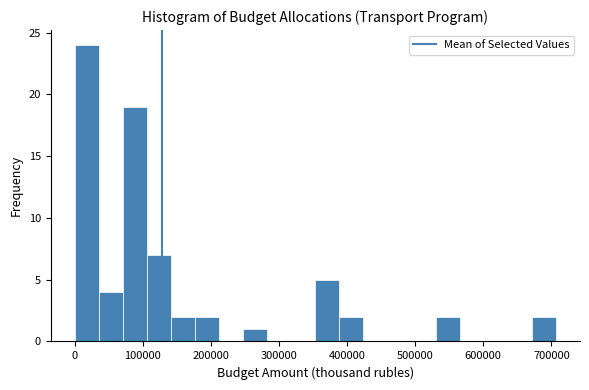

Read against the x-axis, roughly where is the centre of the tallest bar?

20000